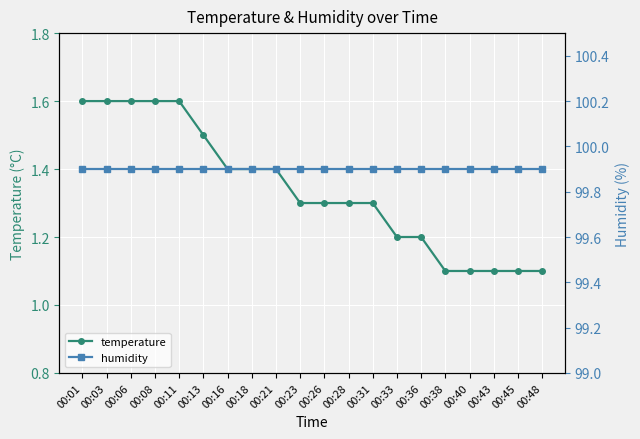

At which category is the sum across all series the highest?

00:01